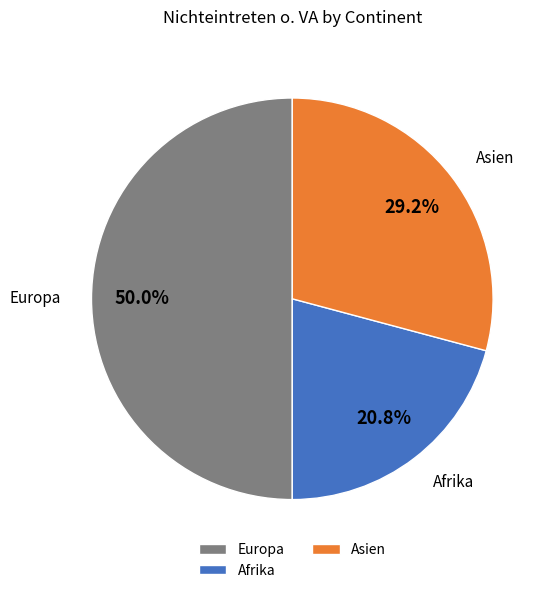

To the nearest percent, what is the average slice percentage?

33%